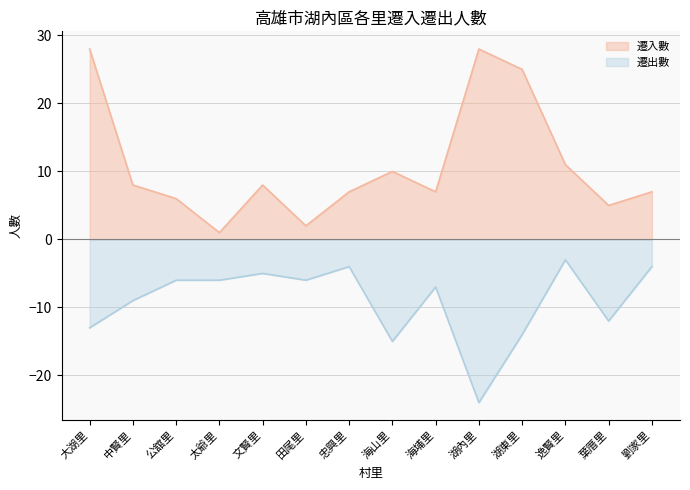

Rank the categories by 遷入數 value from lowest to highest.

太爺里, 田尾里, 葉厝里, 公舘里, 忠興里, 海埔里, 劉家里, 中賢里, 文賢里, 海山里, 逸賢里, 湖東里, 大湖里, 湖內里